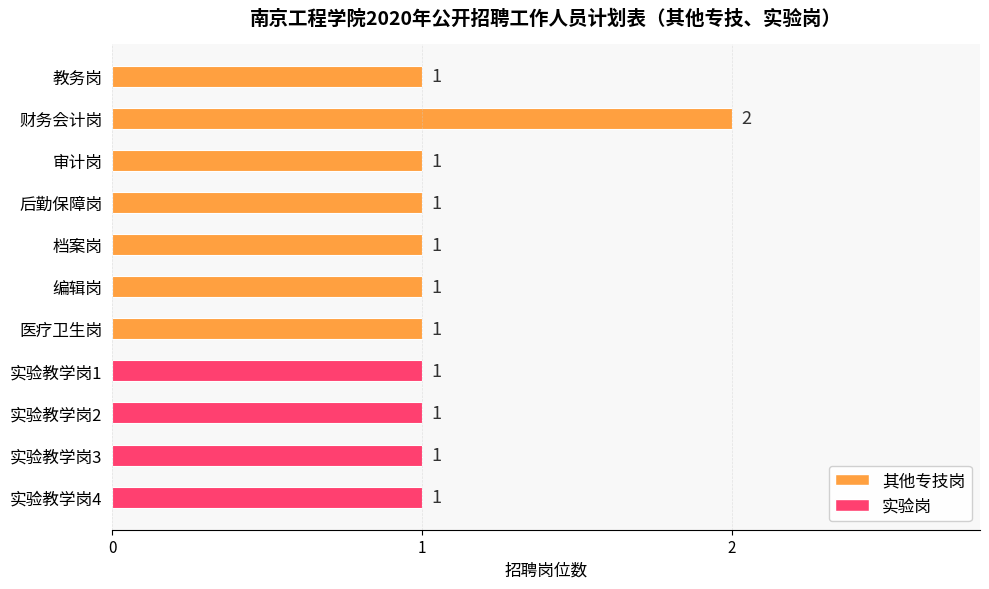

Approximately how many times larger is the value at 实验教学岗1 compared to 医疗卫生岗?

1.0